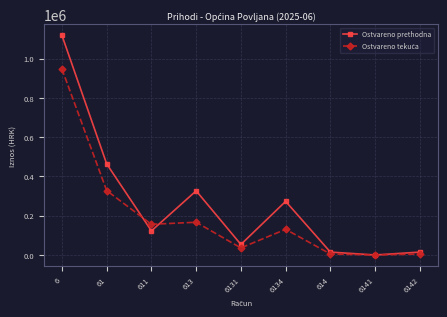

What position from the left is 6142?

9